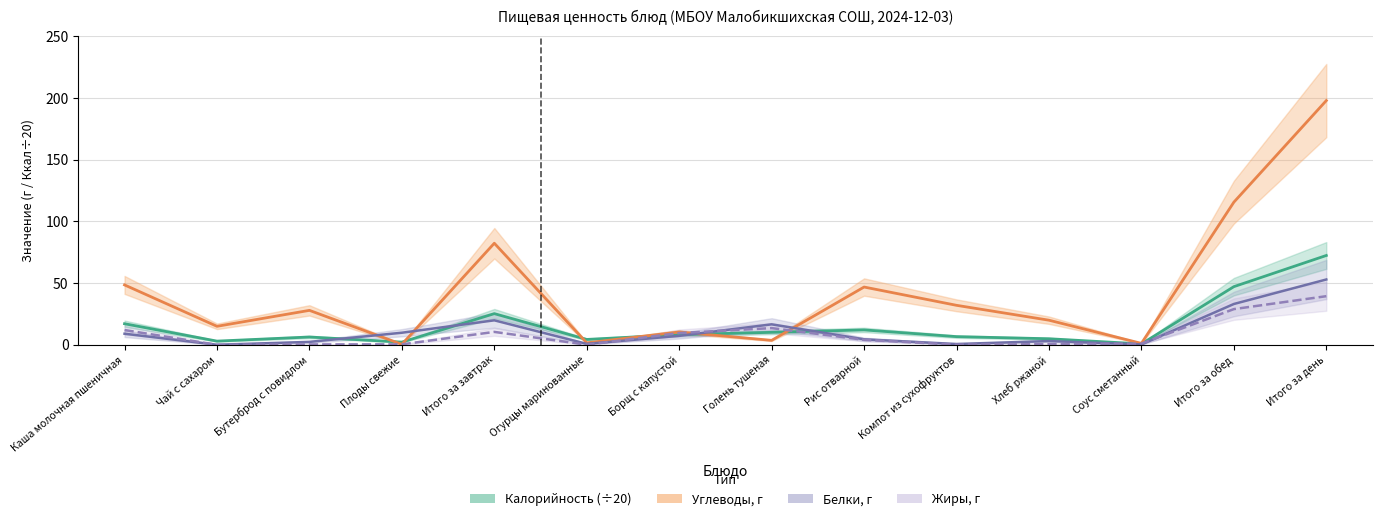

What is the value of the Калорийность (÷20) point at the 3rd from the left?

6.3